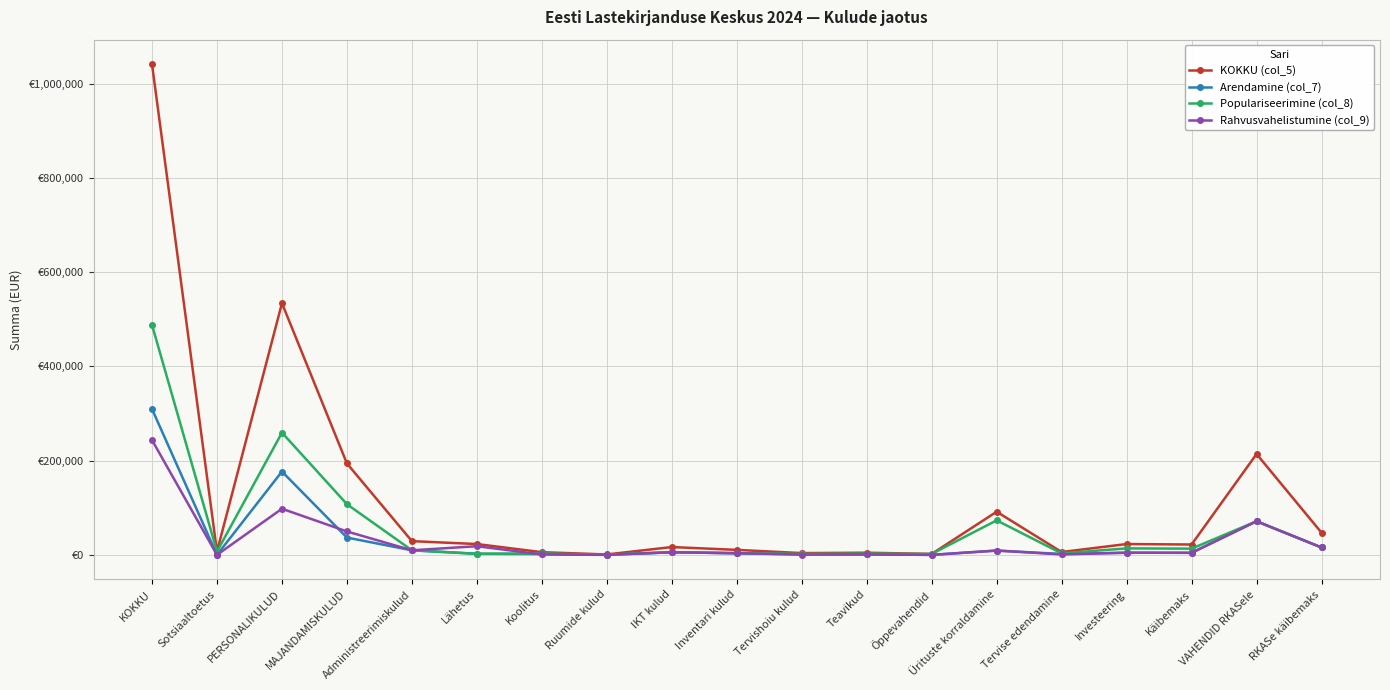

Is this an area chart (filled region under the line)?

No